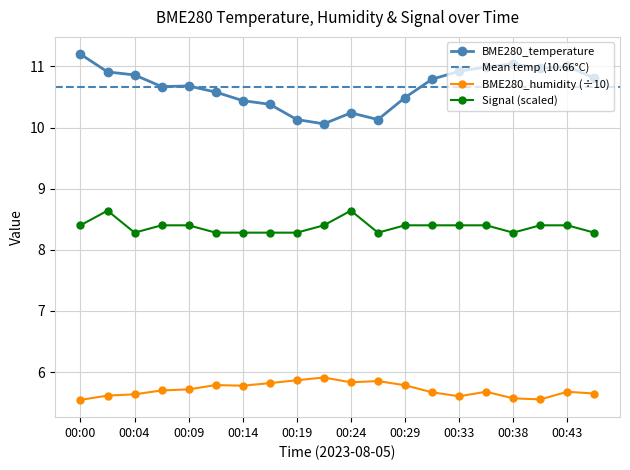

True or false: BME280_temperature and BME280_humidity cross at least once.

False